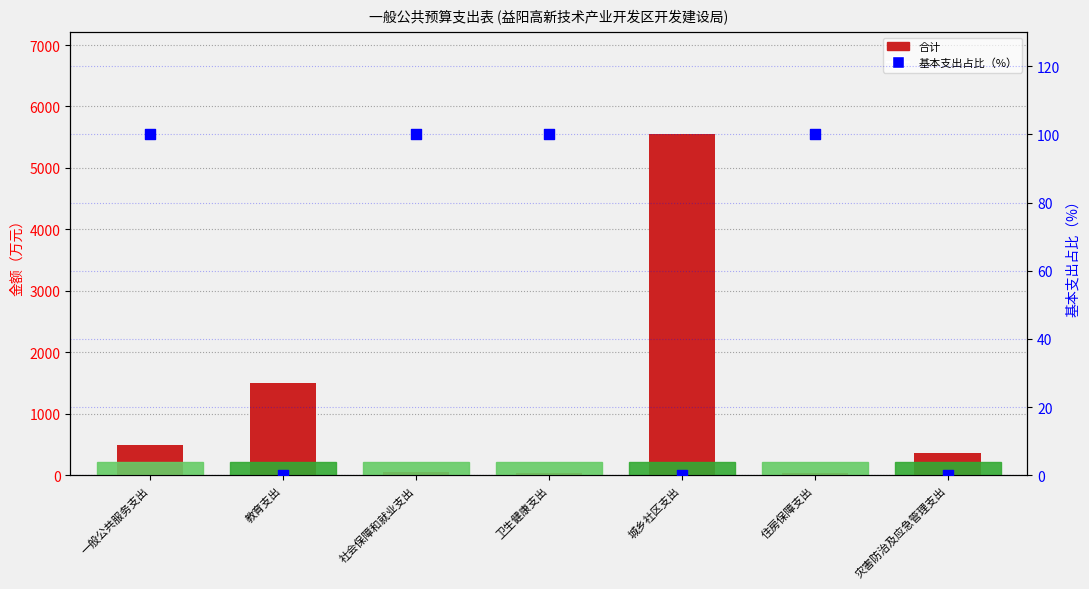

What is the total value across all series at 灾害防治及应急管理支出?

361.2